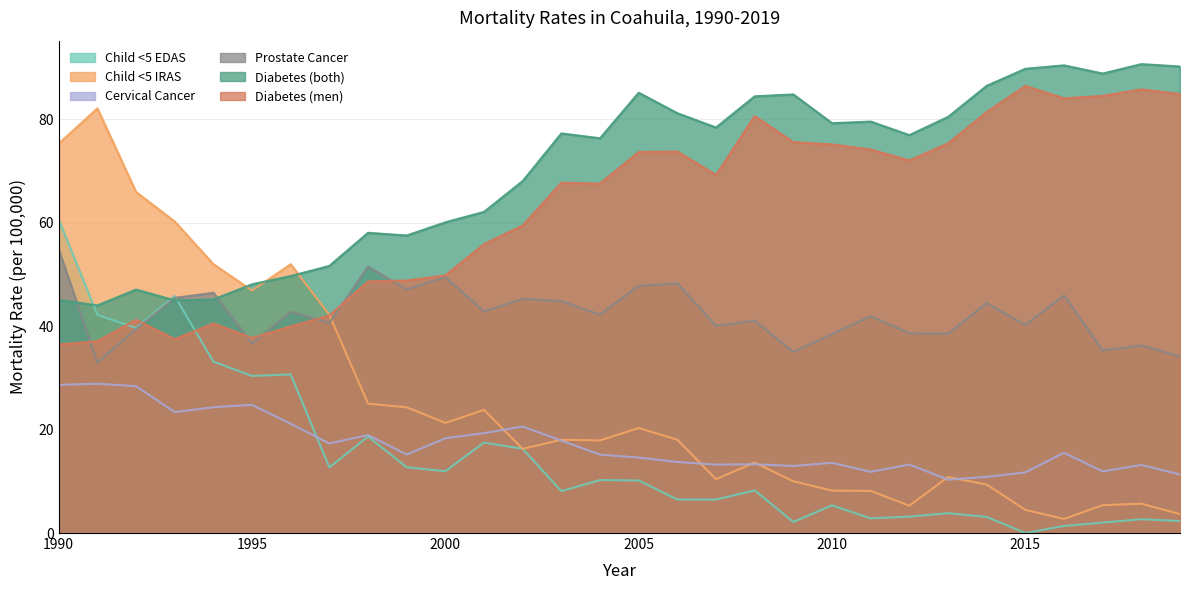

Which series has the largest total across all categories?

Diabetes (both)